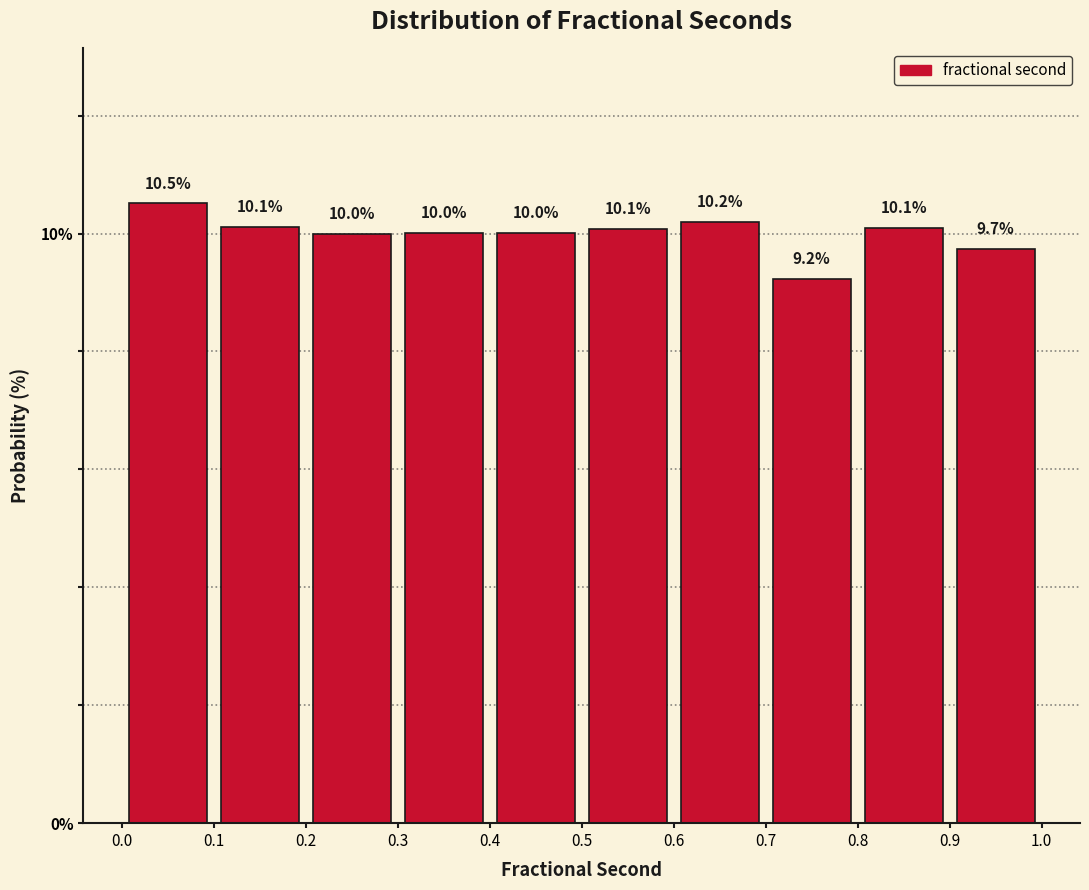

Reading left to right, list every bar in this chart as the range it spans on the x-axis followed by its height.

0.0 to 0.1: 10.5
0.1 to 0.2: 10.1
0.2 to 0.3: 10.0
0.3 to 0.4: 10.0
0.4 to 0.5: 10.0
0.5 to 0.6: 10.1
0.6 to 0.7: 10.2
0.7 to 0.8: 9.2
0.8 to 0.9: 10.1
0.9 to 1.0: 9.7